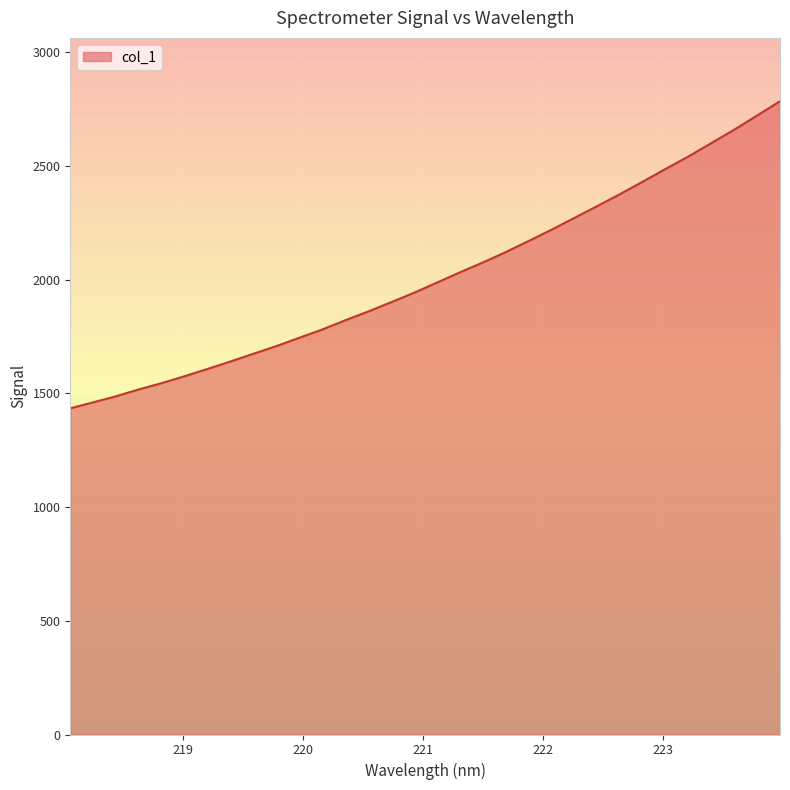

Count the number of categories in the chart.

32